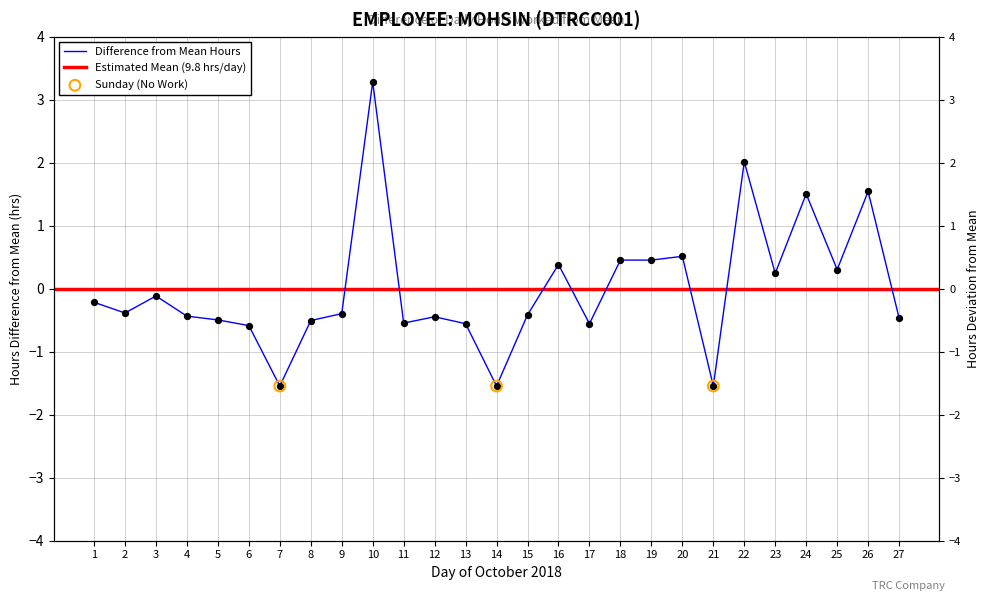

What is the change in value from 4 to 24?

+1.9